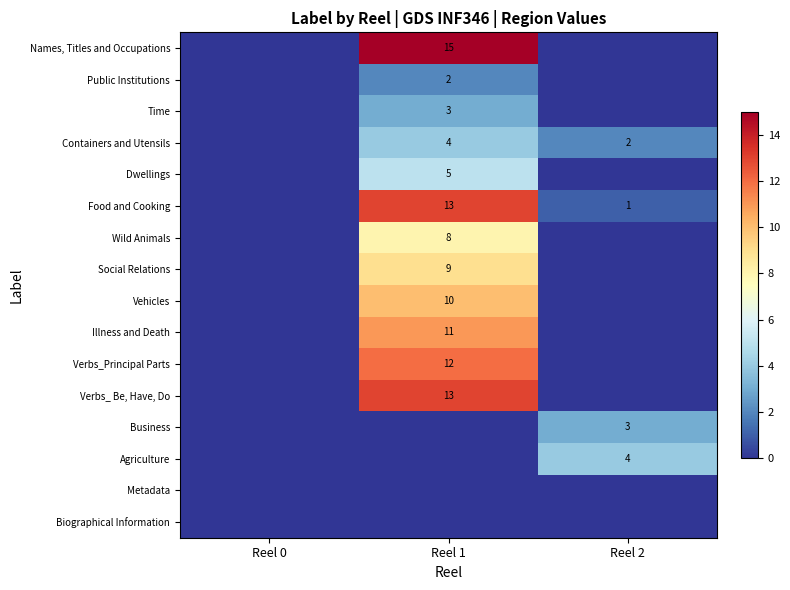

The Names, Titles and Occupations series shows 22 at Reel 1. True or false?

False